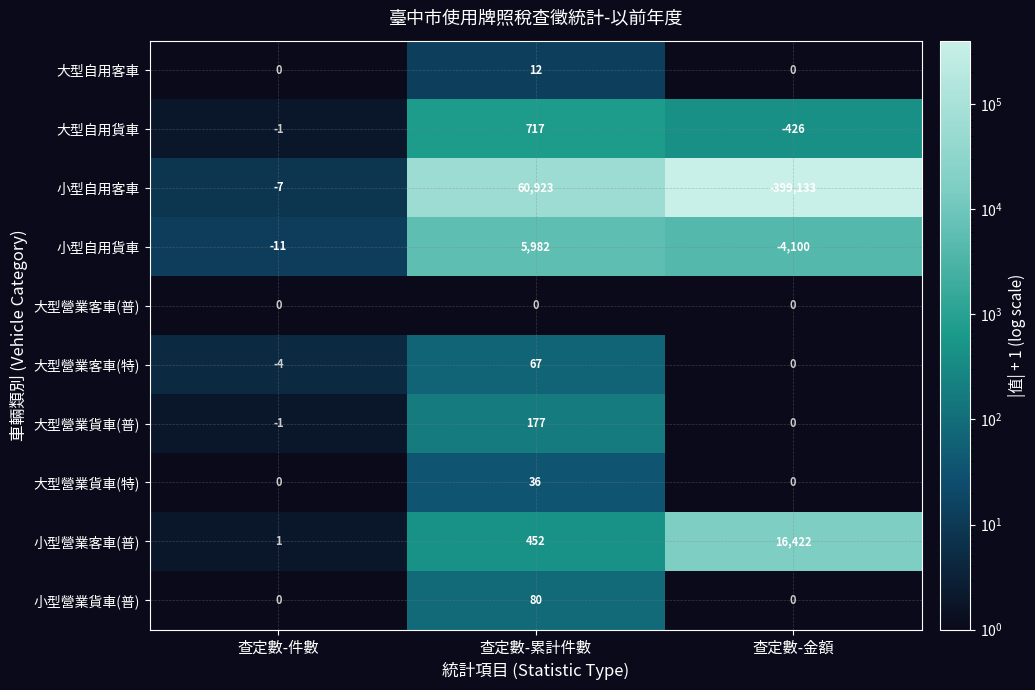

The value of 小型營業貨車(普) at 查定數-件數 is 0. True or false?

True